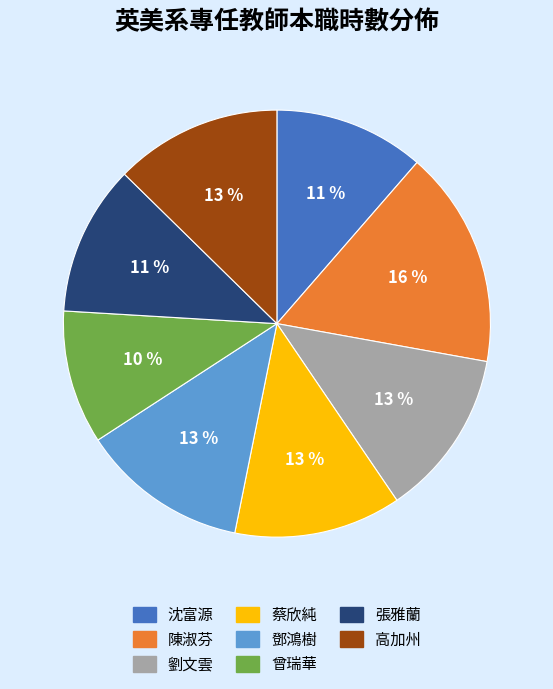

To the nearest percent, what is the combined percentage of 張雅蘭 and 高加州?

24%